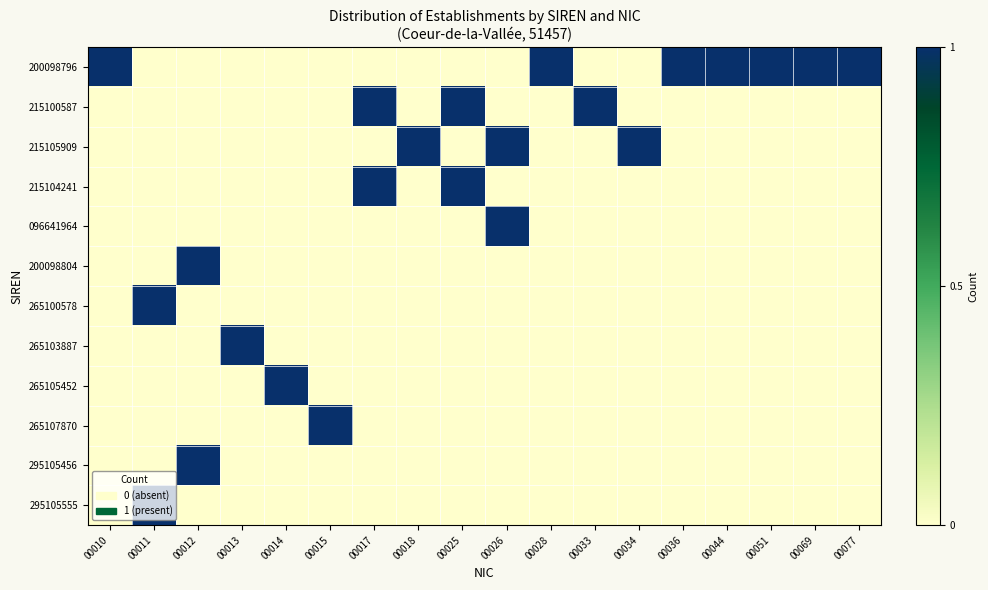

Reading right to left, extract all data points from this chart.

200098796: 00077=1	00069=1	00051=1	00044=1	00036=1	00034=0	00033=0	00028=1	00026=0	00025=0	00018=0	00017=0	00015=0	00014=0	00013=0	00012=0	00011=0	00010=1
215100587: 00077=0	00069=0	00051=0	00044=0	00036=0	00034=0	00033=1	00028=0	00026=0	00025=1	00018=0	00017=1	00015=0	00014=0	00013=0	00012=0	00011=0	00010=0
215105909: 00077=0	00069=0	00051=0	00044=0	00036=0	00034=1	00033=0	00028=0	00026=1	00025=0	00018=1	00017=0	00015=0	00014=0	00013=0	00012=0	00011=0	00010=0
215104241: 00077=0	00069=0	00051=0	00044=0	00036=0	00034=0	00033=0	00028=0	00026=0	00025=1	00018=0	00017=1	00015=0	00014=0	00013=0	00012=0	00011=0	00010=0
096641964: 00077=0	00069=0	00051=0	00044=0	00036=0	00034=0	00033=0	00028=0	00026=1	00025=0	00018=0	00017=0	00015=0	00014=0	00013=0	00012=0	00011=0	00010=0
200098804: 00077=0	00069=0	00051=0	00044=0	00036=0	00034=0	00033=0	00028=0	00026=0	00025=0	00018=0	00017=0	00015=0	00014=0	00013=0	00012=1	00011=0	00010=0
265100578: 00077=0	00069=0	00051=0	00044=0	00036=0	00034=0	00033=0	00028=0	00026=0	00025=0	00018=0	00017=0	00015=0	00014=0	00013=0	00012=0	00011=1	00010=0
265103887: 00077=0	00069=0	00051=0	00044=0	00036=0	00034=0	00033=0	00028=0	00026=0	00025=0	00018=0	00017=0	00015=0	00014=0	00013=1	00012=0	00011=0	00010=0
265105452: 00077=0	00069=0	00051=0	00044=0	00036=0	00034=0	00033=0	00028=0	00026=0	00025=0	00018=0	00017=0	00015=0	00014=1	00013=0	00012=0	00011=0	00010=0
265107870: 00077=0	00069=0	00051=0	00044=0	00036=0	00034=0	00033=0	00028=0	00026=0	00025=0	00018=0	00017=0	00015=1	00014=0	00013=0	00012=0	00011=0	00010=0
295105456: 00077=0	00069=0	00051=0	00044=0	00036=0	00034=0	00033=0	00028=0	00026=0	00025=0	00018=0	00017=0	00015=0	00014=0	00013=0	00012=1	00011=0	00010=0
295105555: 00077=0	00069=0	00051=0	00044=0	00036=0	00034=0	00033=0	00028=0	00026=0	00025=0	00018=0	00017=0	00015=0	00014=0	00013=0	00012=0	00011=1	00010=0